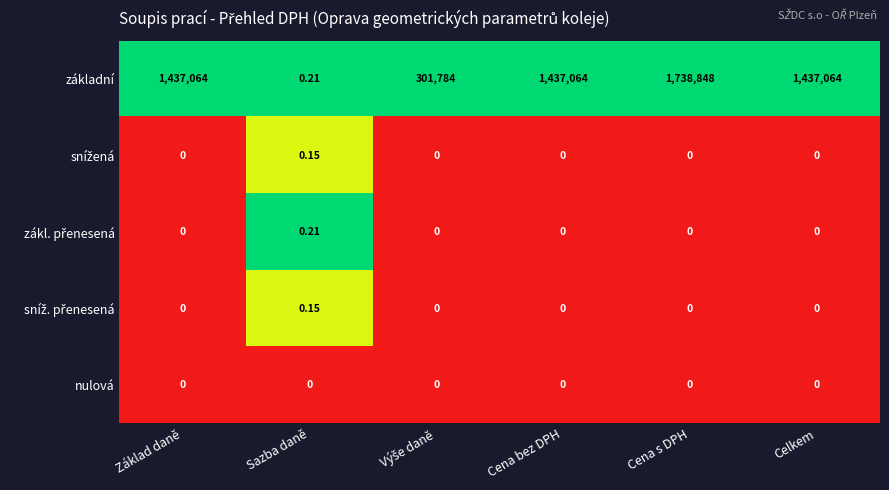

Which series has the largest total across all categories?

základní